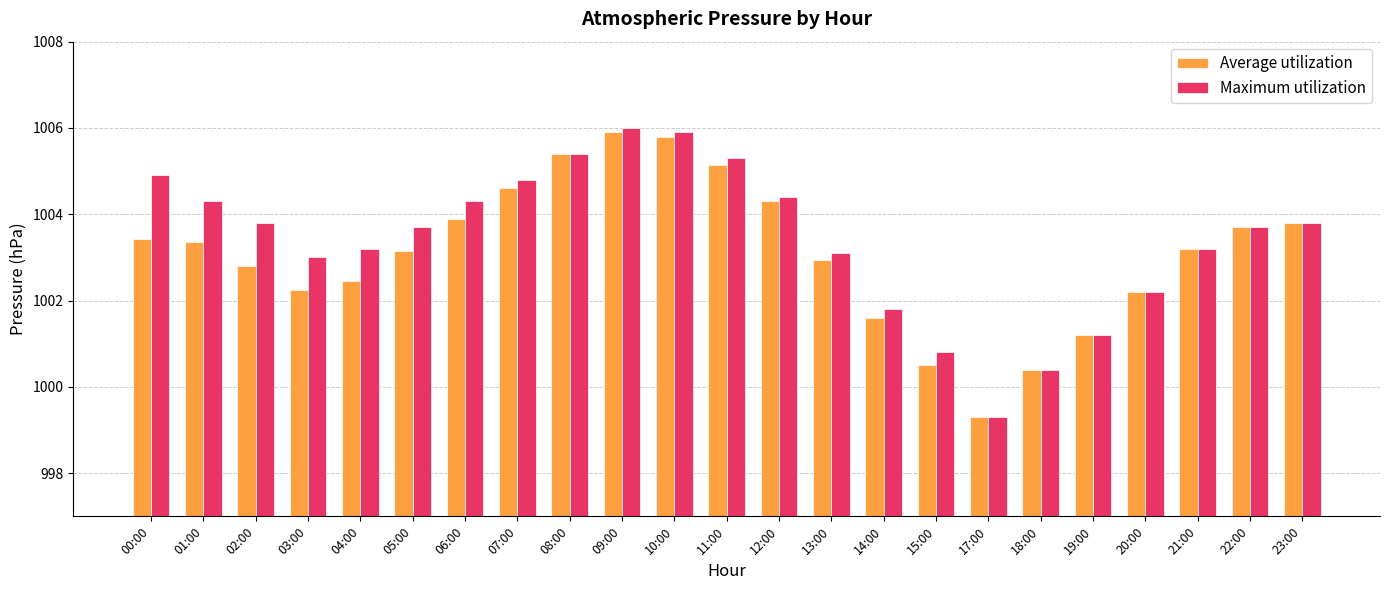

Between 02:00 and 04:00, which series saw the biggest shift?

Maximum utilization